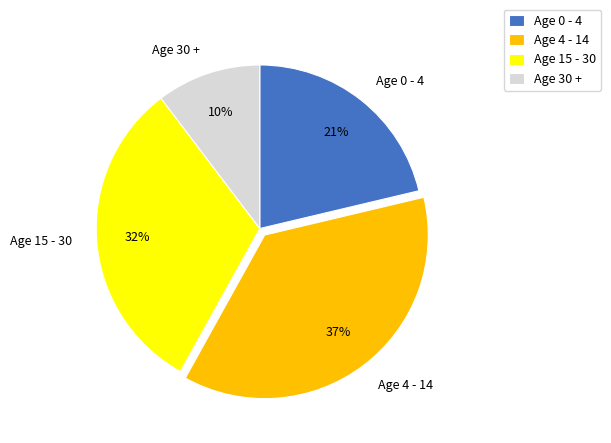

Is the sum of Age 0 - 4 and Age 4 - 14 greater than half?

Yes